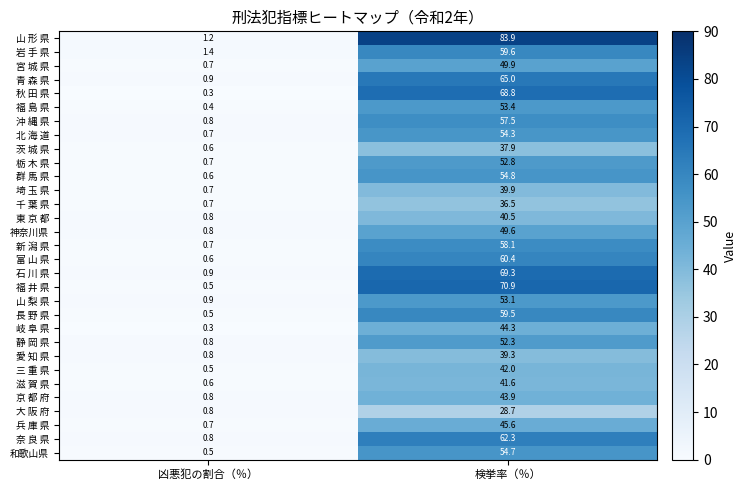

What is the sum of the 北 海 道 values at 検挙率（％） and 凶悪犯の割合（％）?

55.0